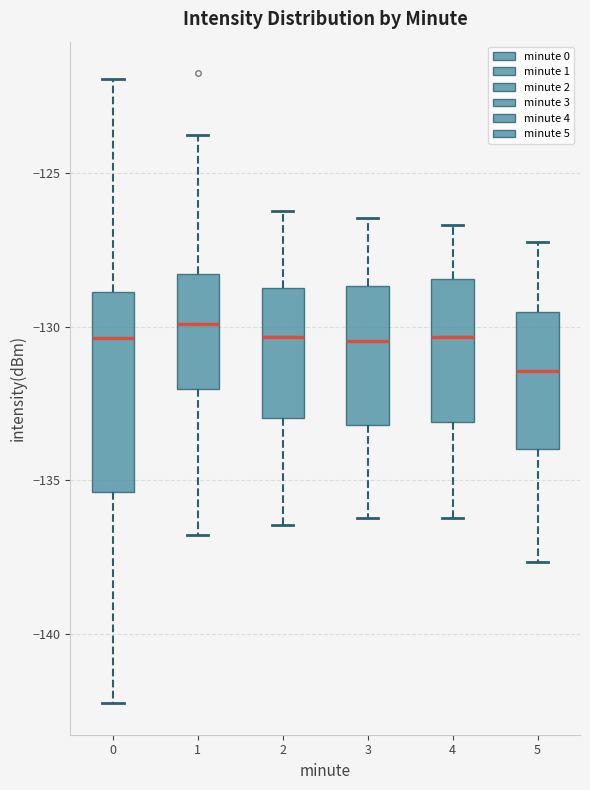

Comparing the boxes themselves (not the whiskers), which one is the tallest?

0